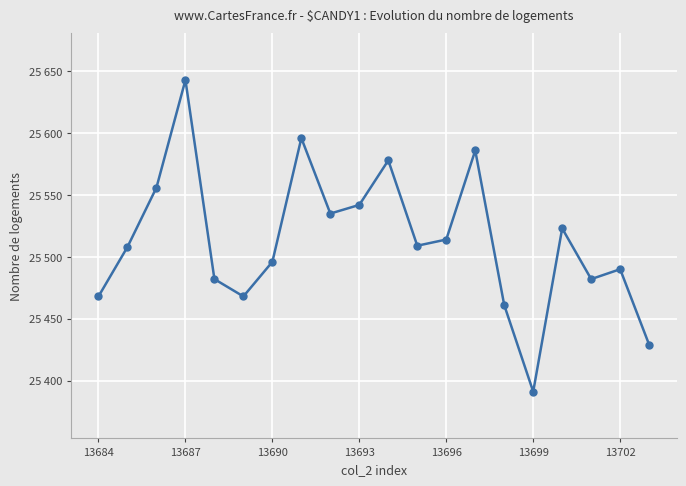

Does the chart have visible grid lines?

Yes